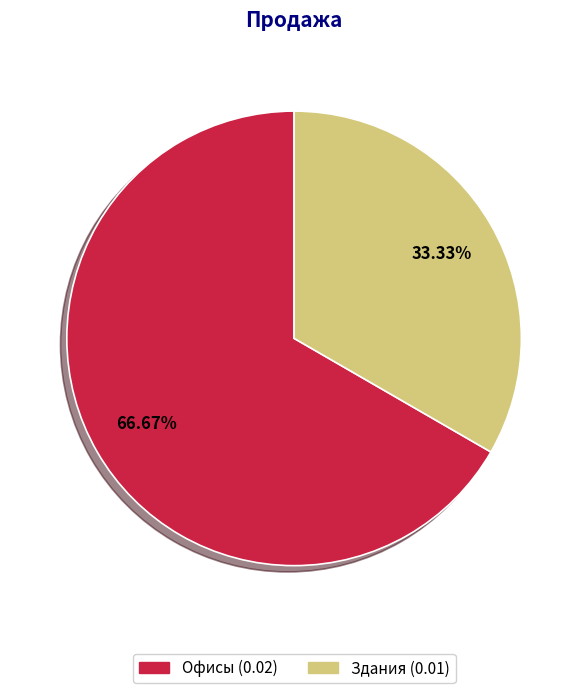

Is Офисы the majority of the pie?

Yes